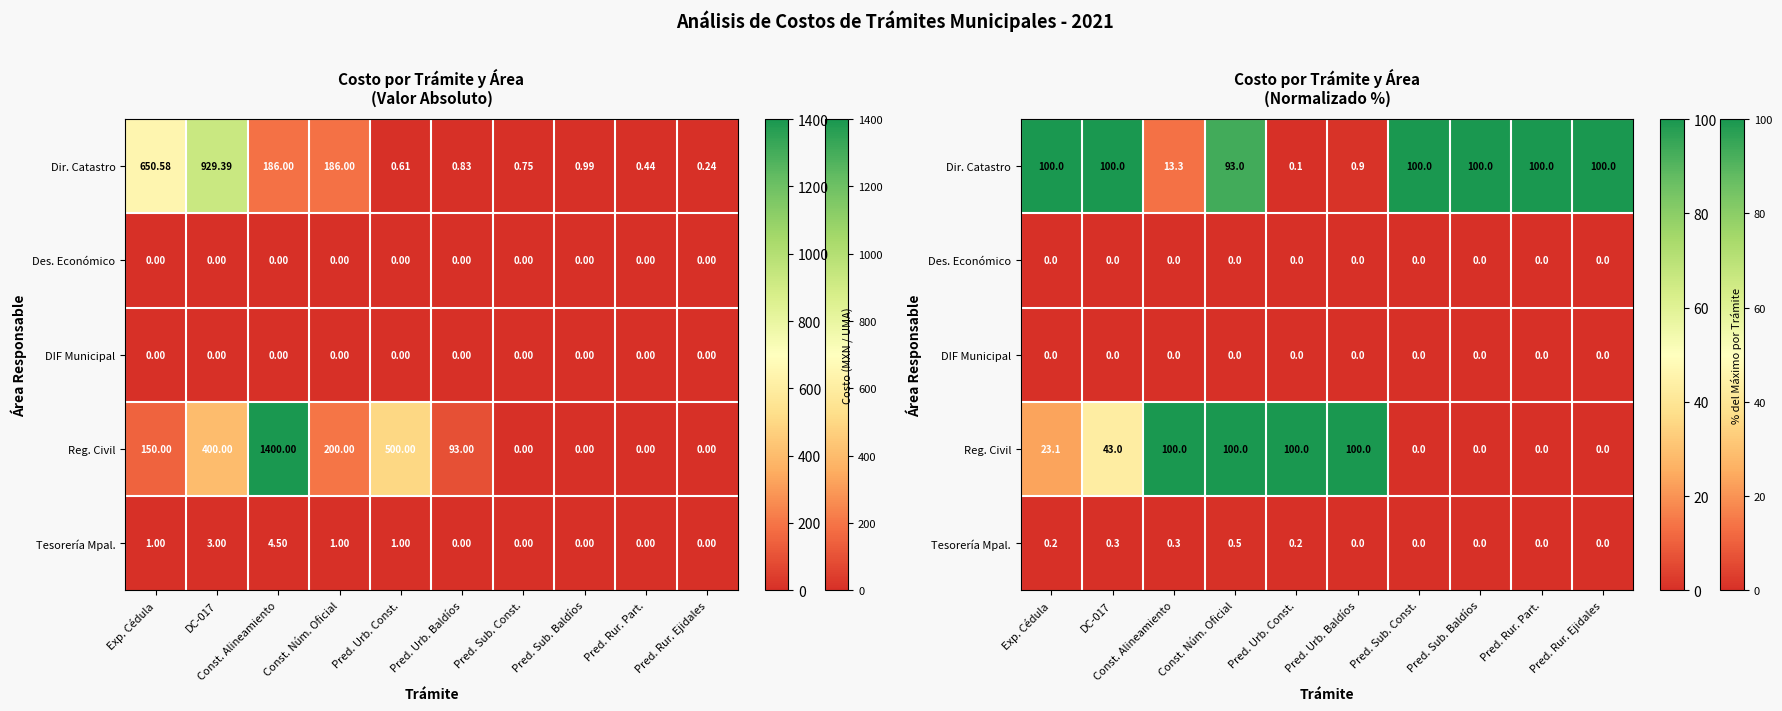

The value of Dir. Catastro at Const. Alineamiento is 2.9. True or false?

False